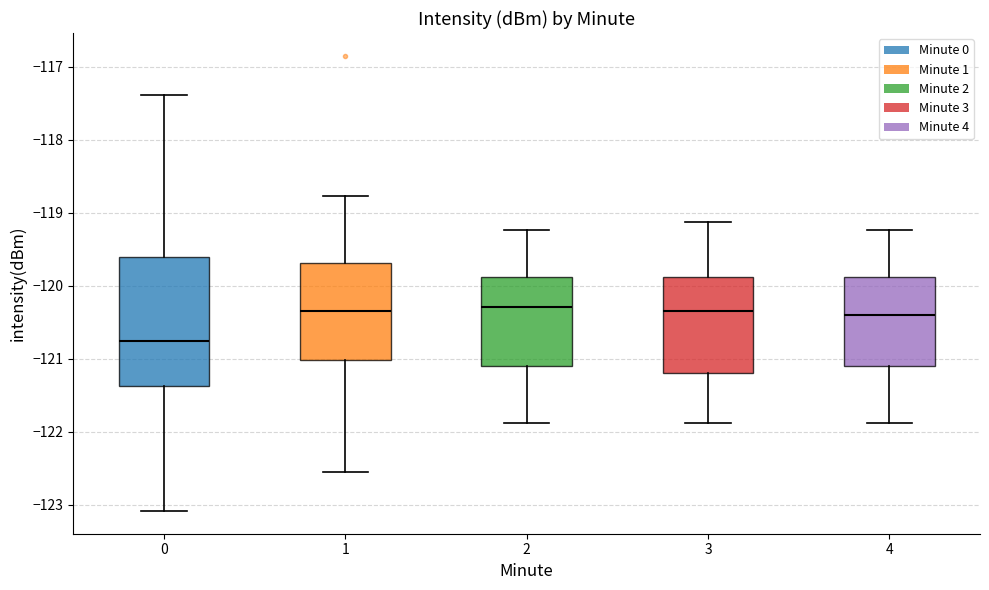

Which box is the tallest, from its lower edge to its upper edge?

0